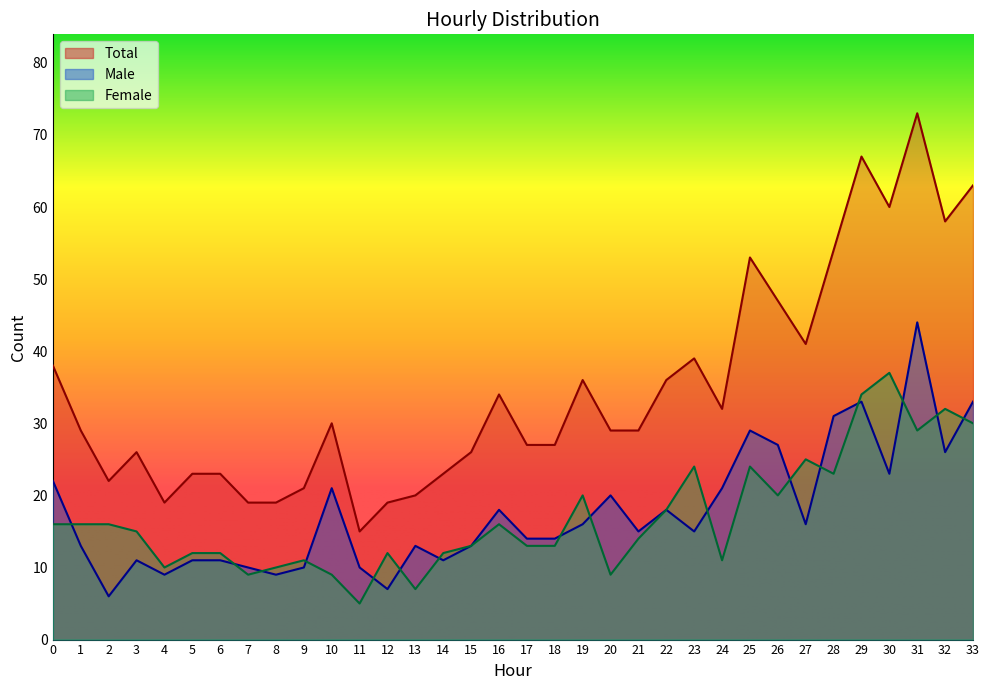

What is the approximate value of Male at 7, to the nearest 10?

10